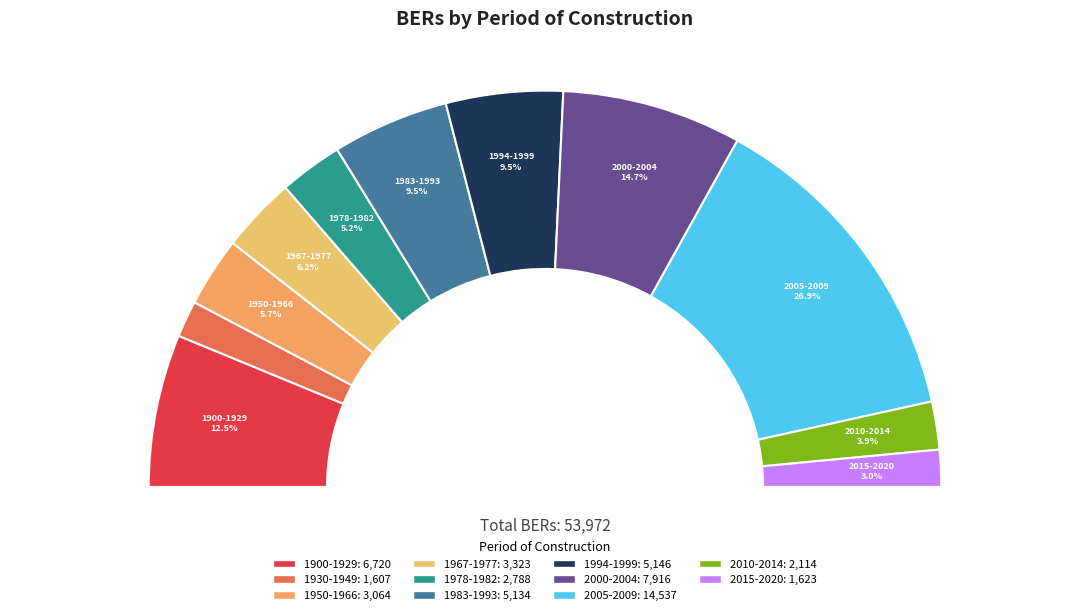

True or false: 1930-1949 accounts for 3% of the total.

True